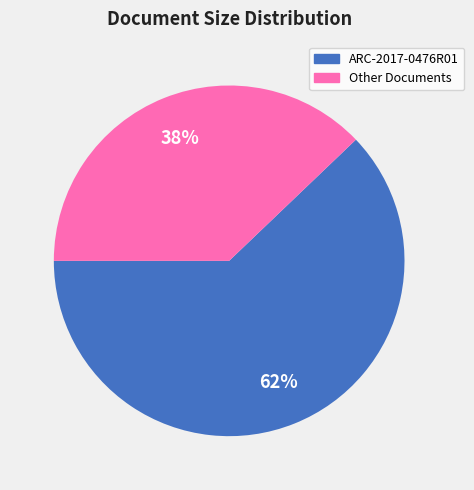

Does any single category account for the majority?

Yes